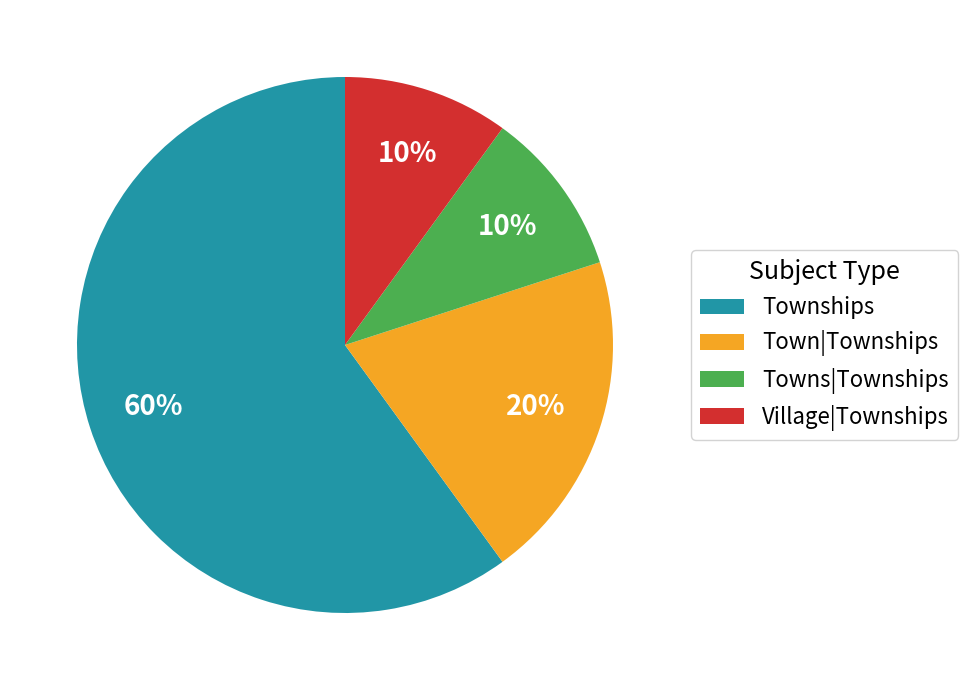

How many segments does this pie chart have?

4